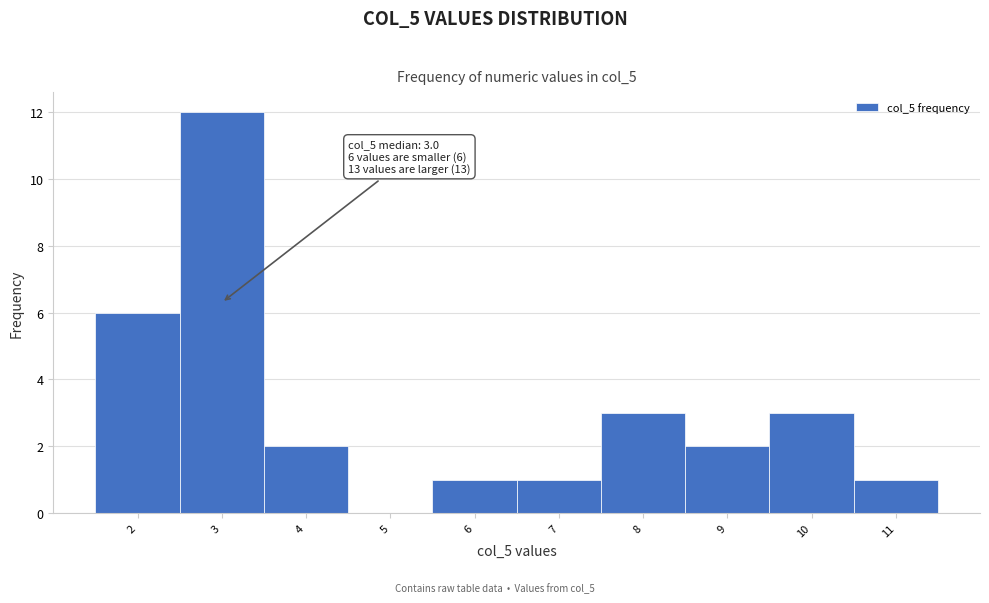

Which range on the x-axis has the tallest bar?

2.5 to 3.5